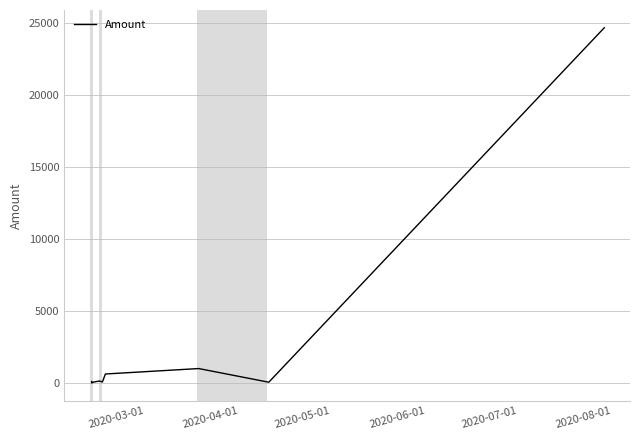

What is the maximum value shown in the chart?

24701.5